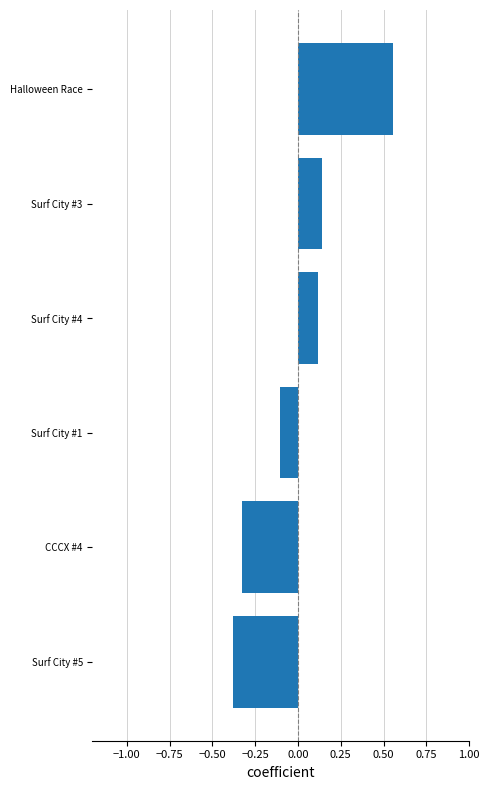

Count the values in the range 0 to 1.

3